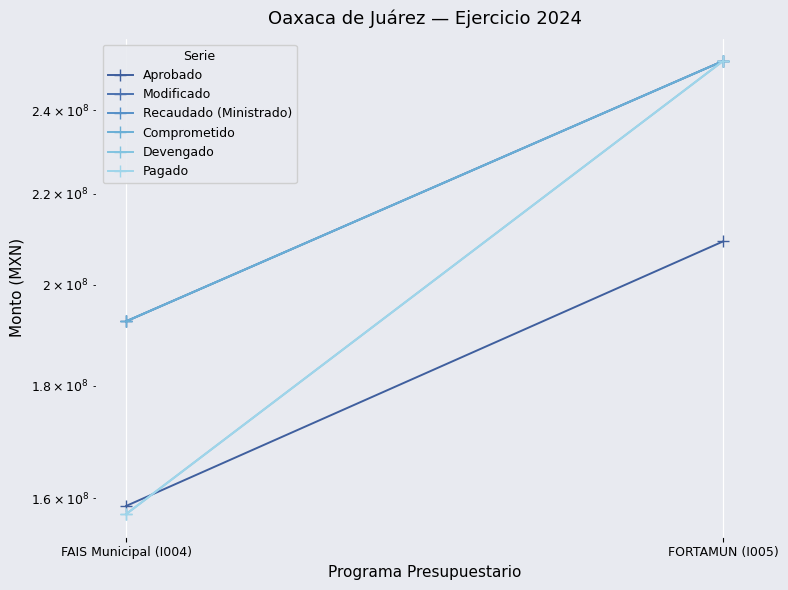

Reading right to left, extract all data points from this chart.

Aprobado: FORTAMUN (I005)=209265061.3	FAIS Municipal (I004)=158722075.4
Modificado: FORTAMUN (I005)=252693160.7	FAIS Municipal (I004)=192510285.2
Recaudado (Ministrado): FORTAMUN (I005)=252693160.7	FAIS Municipal (I004)=192510285.2
Comprometido: FORTAMUN (I005)=252685986.4	FAIS Municipal (I004)=192510285.2
Devengado: FORTAMUN (I005)=252685986.4	FAIS Municipal (I004)=157381487.2
Pagado: FORTAMUN (I005)=252685986.4	FAIS Municipal (I004)=157381487.2